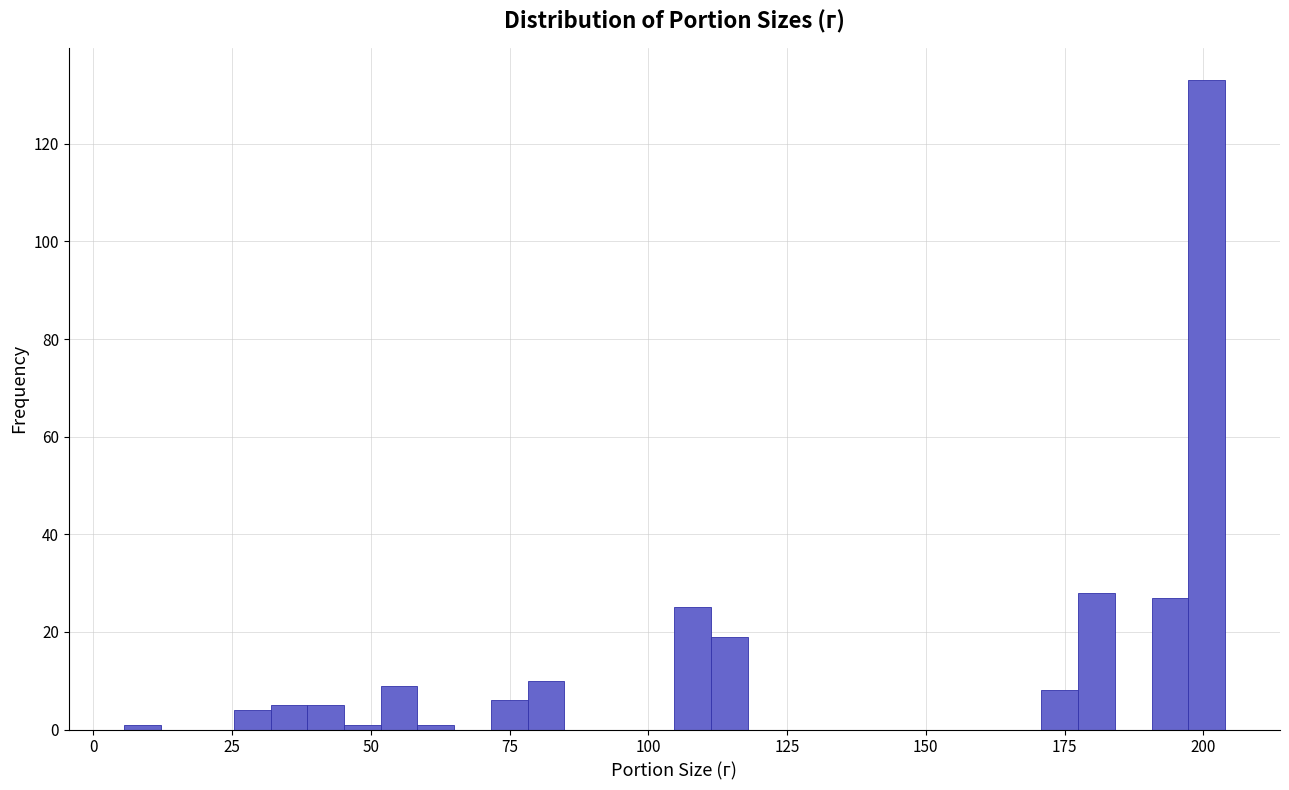

Read against the x-axis, roughly where is the centre of the tallest bar?

200